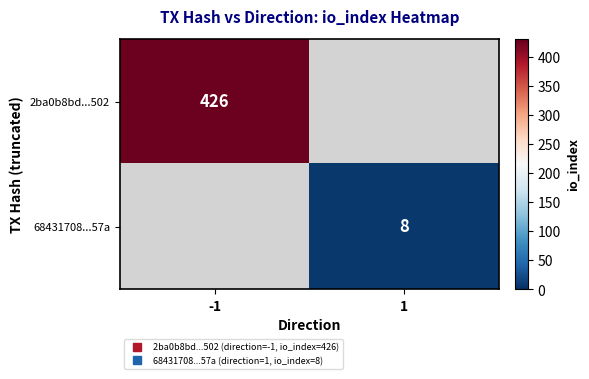

At how many categories does at least one series exceed 90?

1